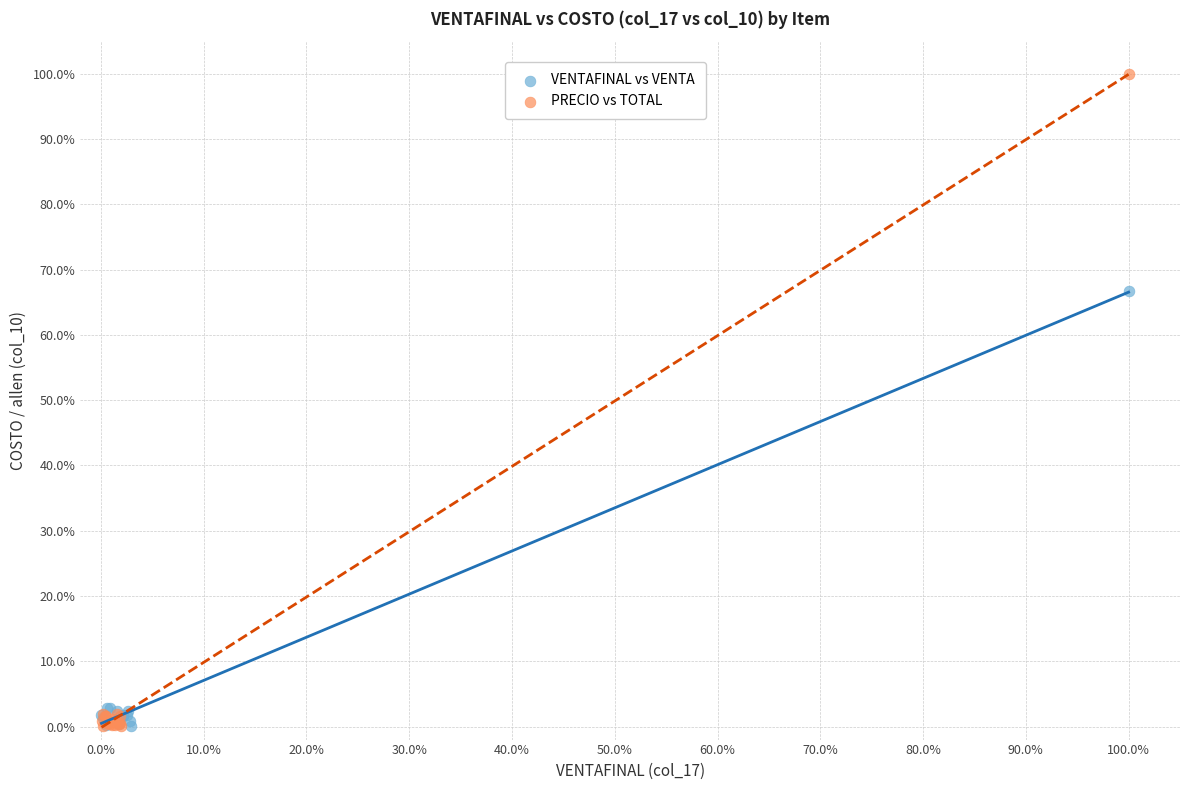

Which series contains the highest Y value?

PRECIO vs TOTAL